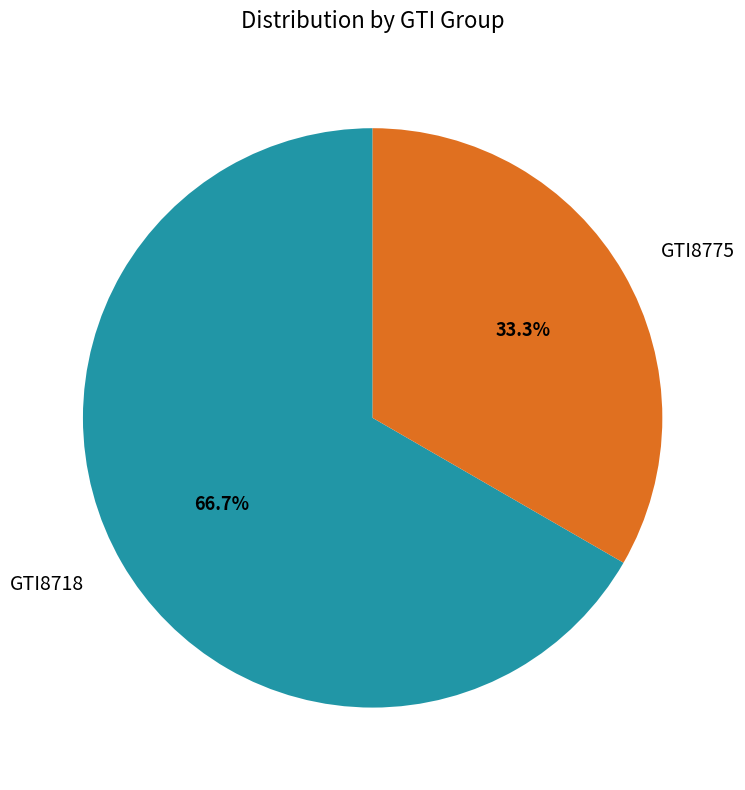

To the nearest percent, what portion does GTI8718 represent?

67%